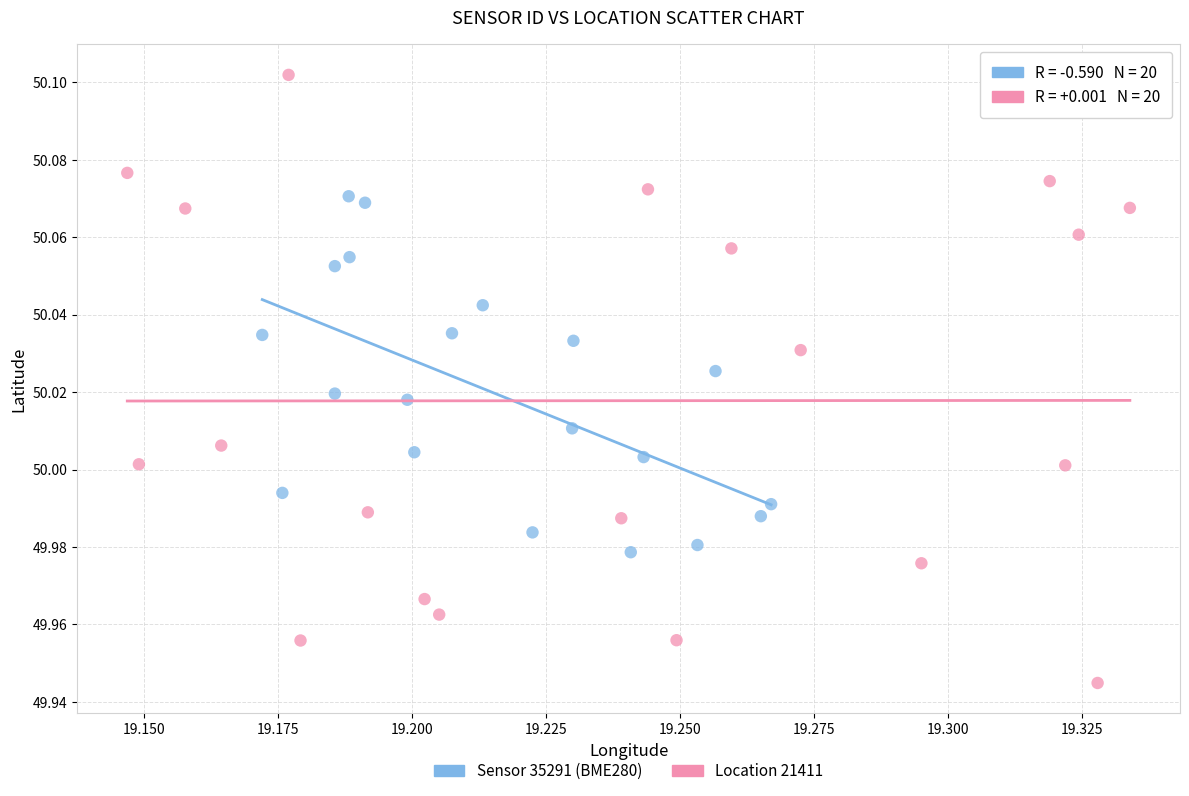

Which series contains the lowest Y value?

Location 21411